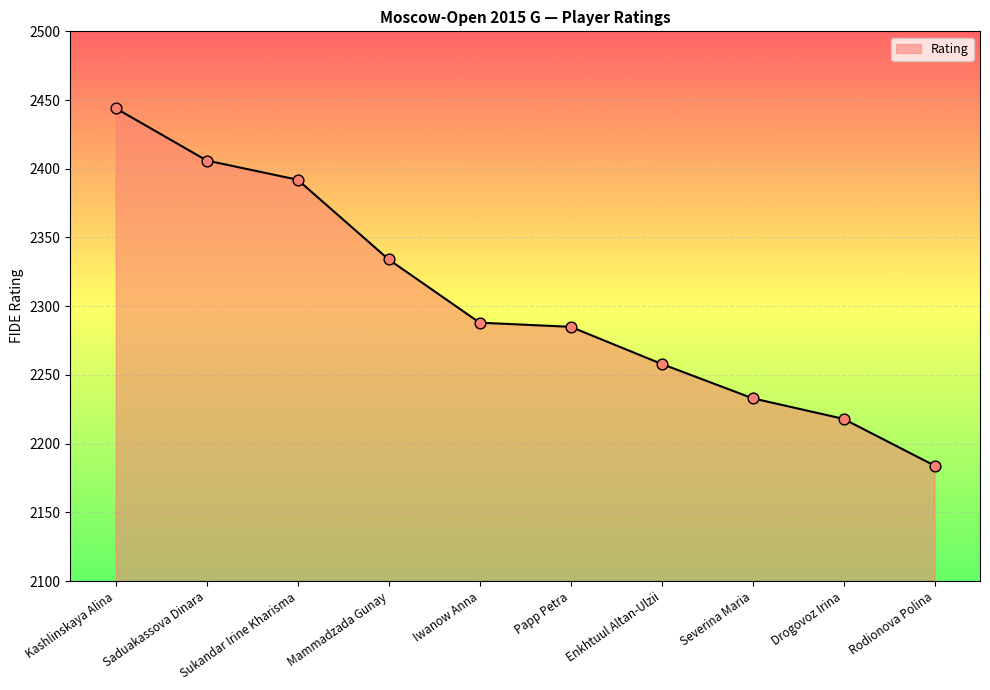

What is the change in value from Saduakassova Dinara to Mammadzada Gunay?

-72